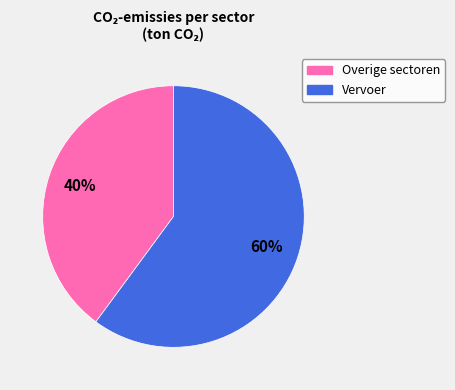

Does any single category account for the majority?

Yes